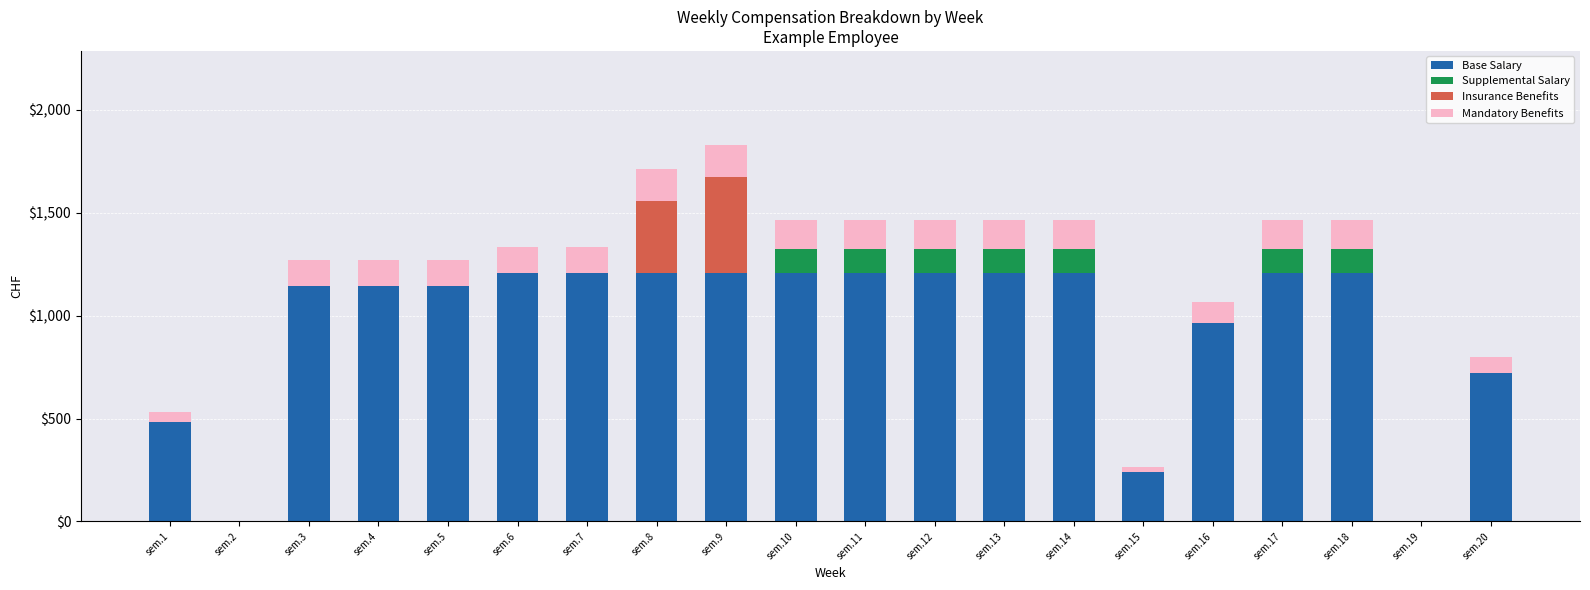

What is the sum of the Base Salary values at sem.7 and sem.6?

2410.8